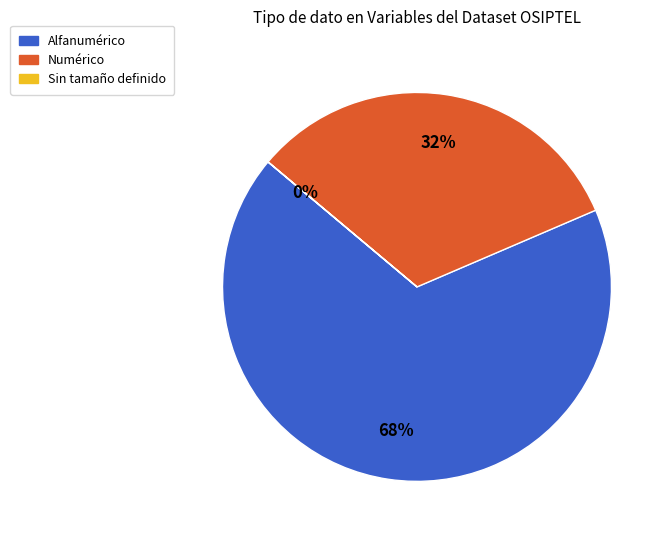

To the nearest percent, what is the difference between the largest and smallest slice percentages?

68%